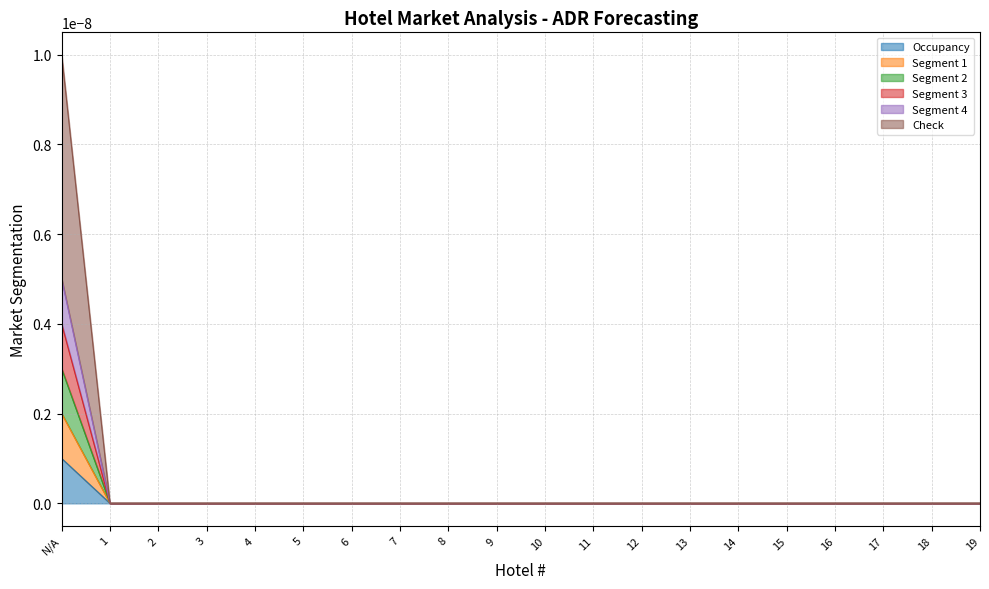

Is it true that Segment 2 equals 0.0 at 17?

True